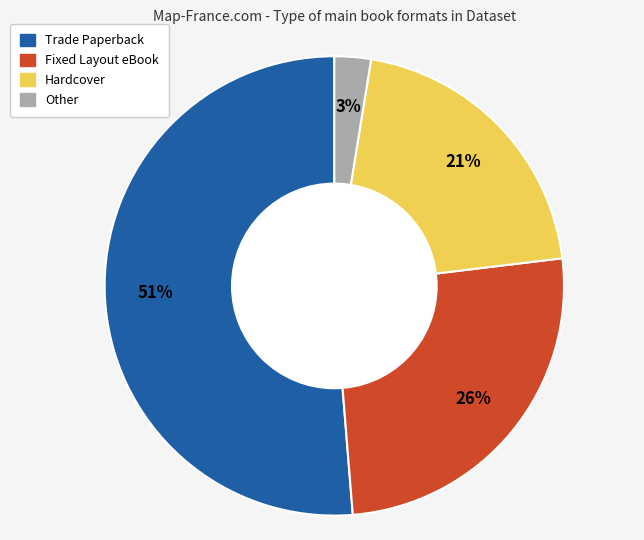

To the nearest percent, what is the average slice percentage?

25%